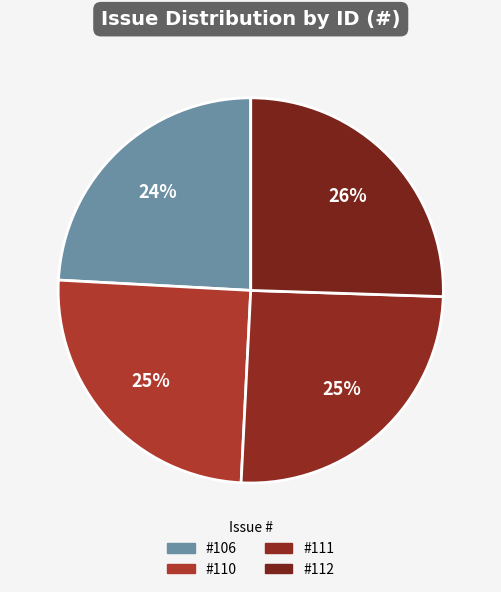

How many segments does this pie chart have?

4